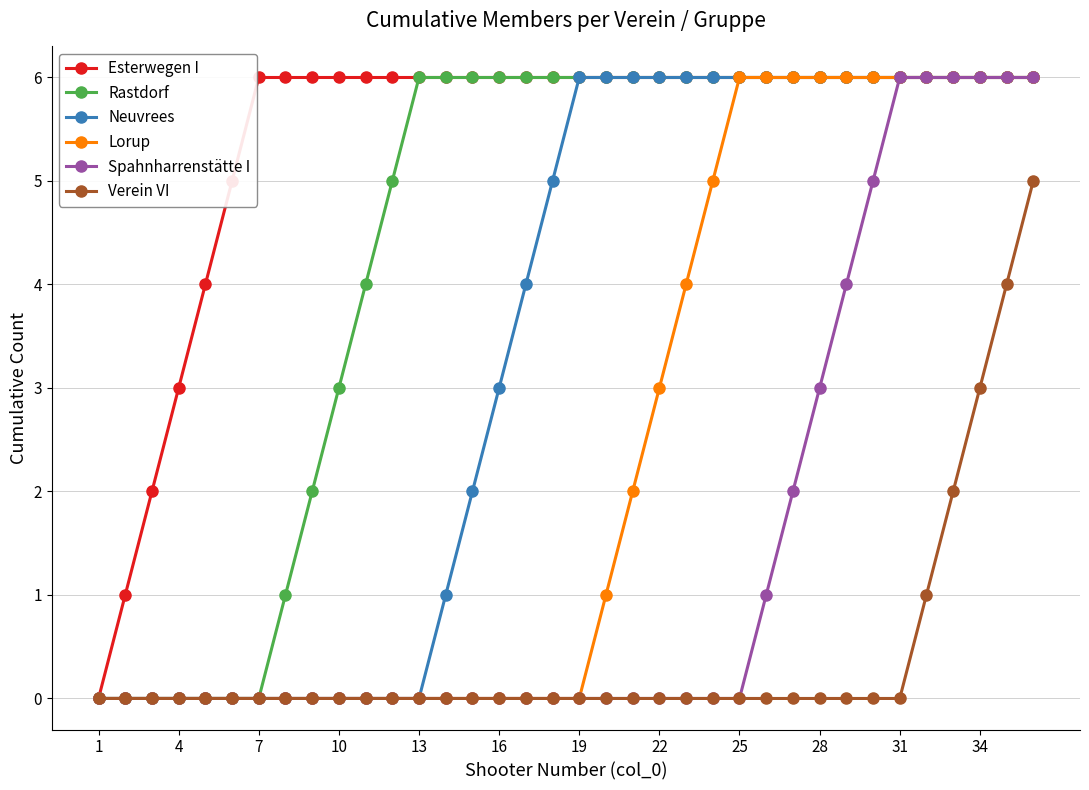

Count the Rastdorf values in the range 3 to 6.

27